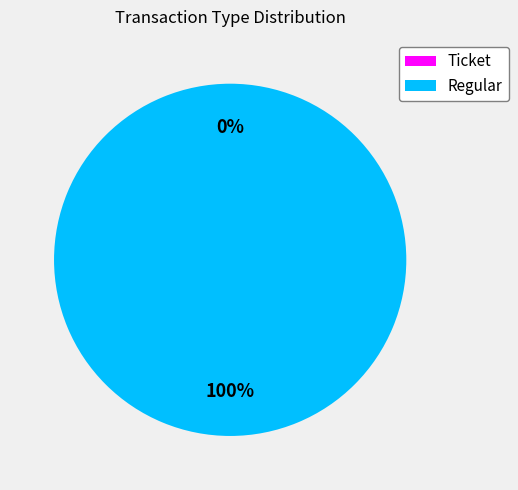

To the nearest percent, what is the difference between the Regular and Ticket slice percentages?

100%